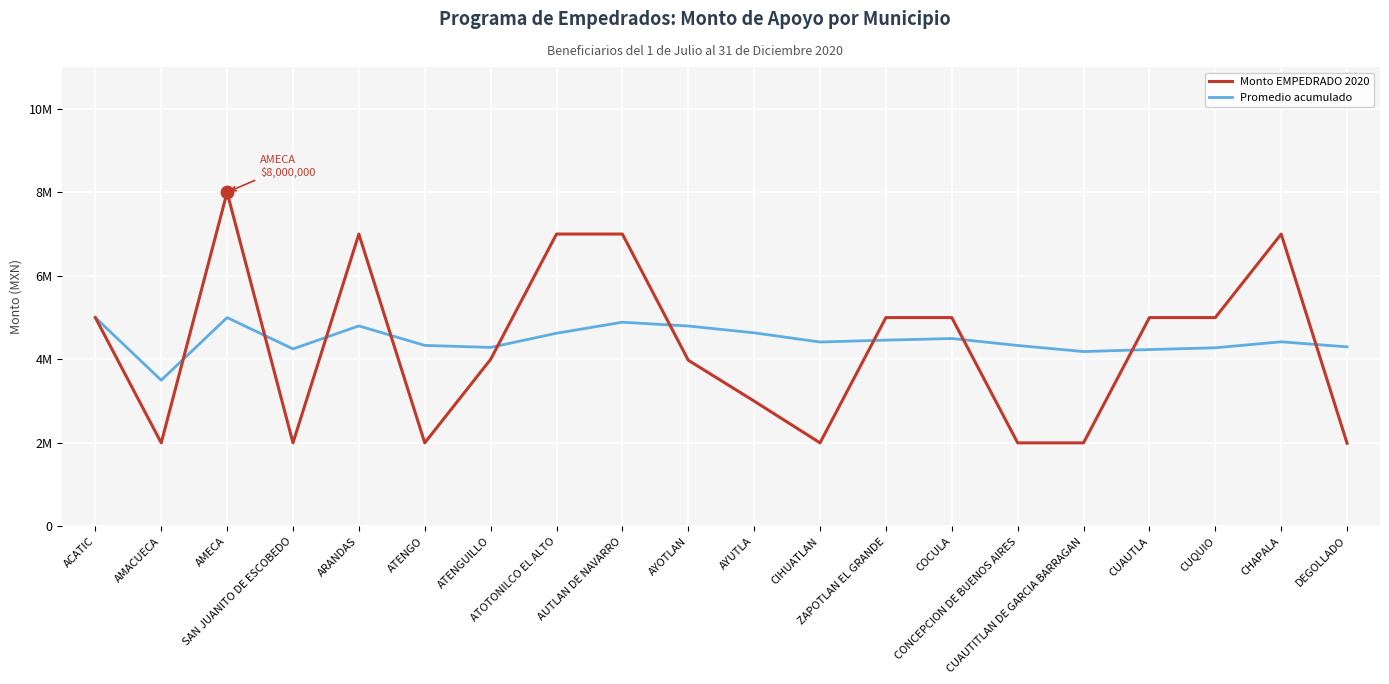

What are all the series names shown in the legend?

Monto EMPEDRADO 2020, Promedio acumulado